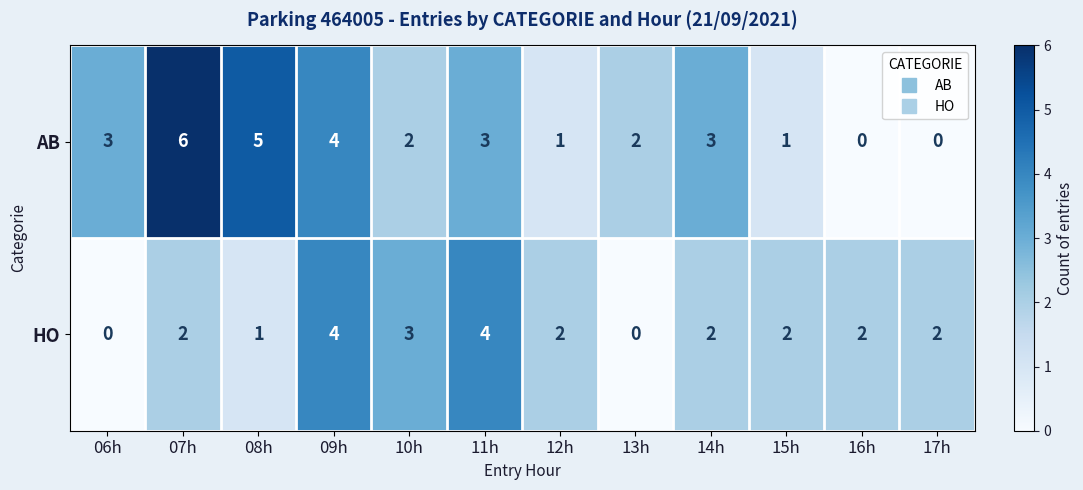

Rank the series at 08h from highest to lowest value.

AB, HO